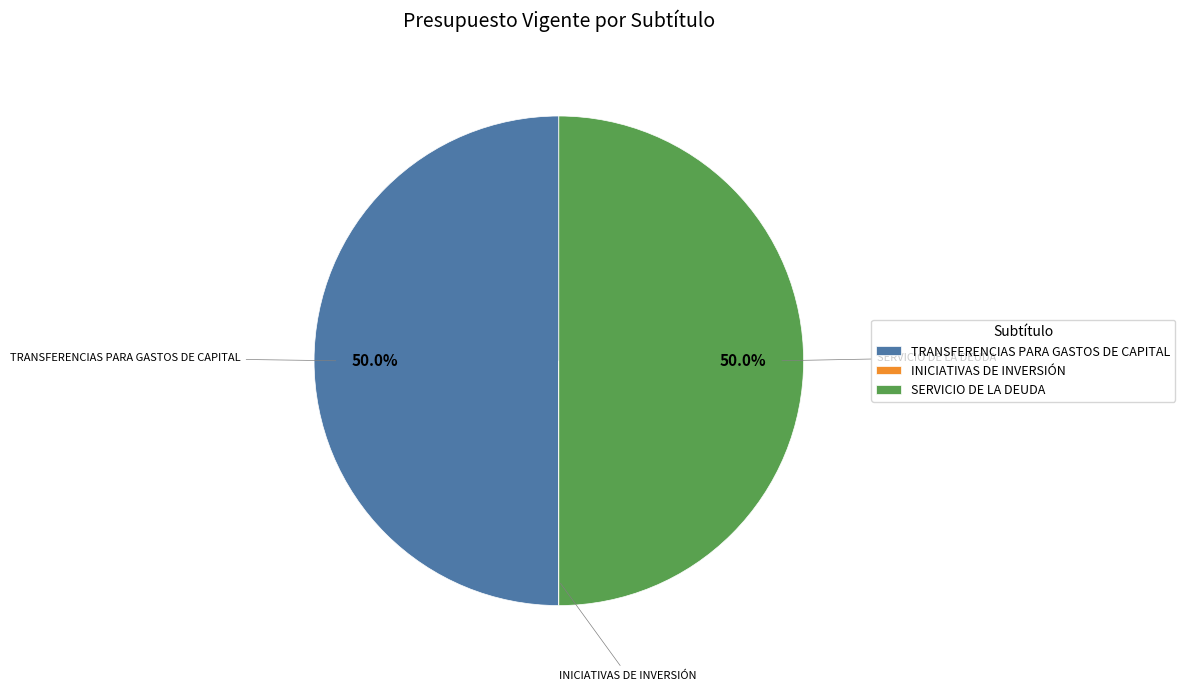

Approximately how many times larger is the value at SERVICIO DE LA DEUDA compared to TRANSFERENCIAS PARA GASTOS DE CAPITAL?

1.0